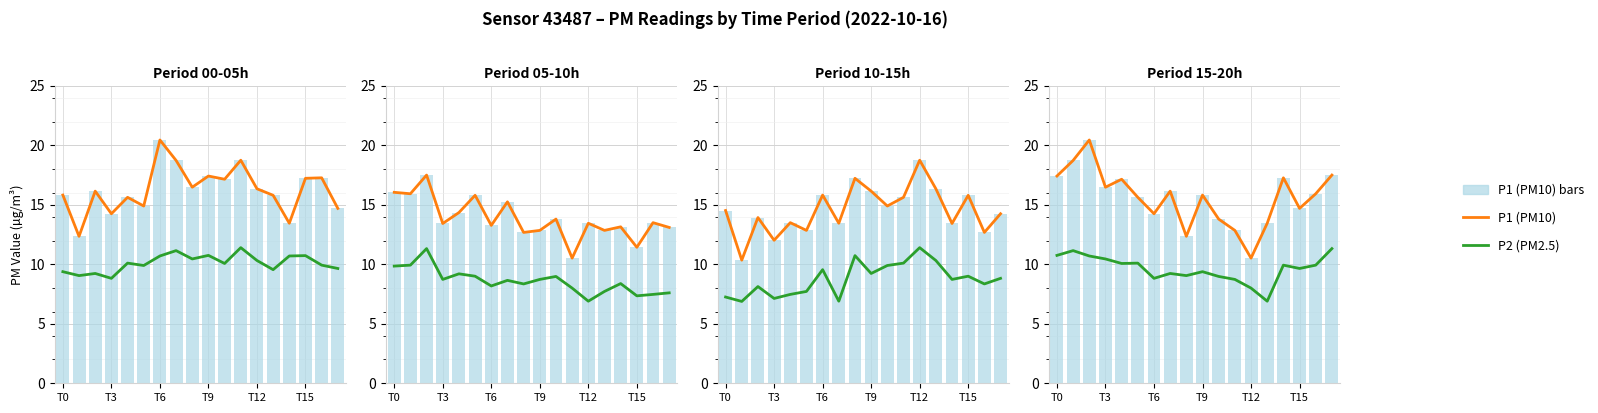

Rank the series at T15 from lowest to highest value.

P2 (PM2.5), P1 (PM10) line, P1 (PM10)